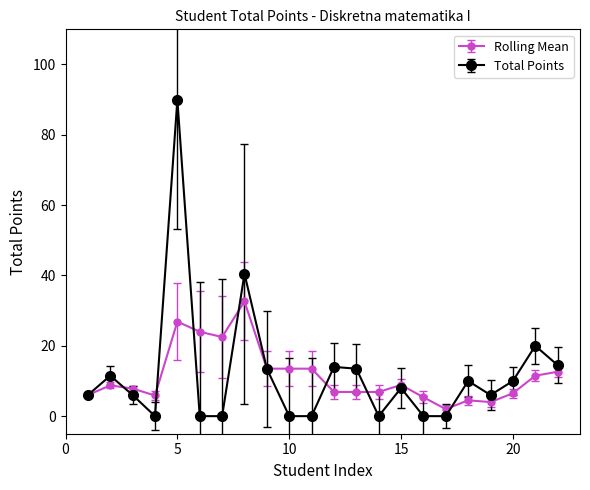

List the series in order of their peak value, lowest first.

Rolling Mean, Total Points